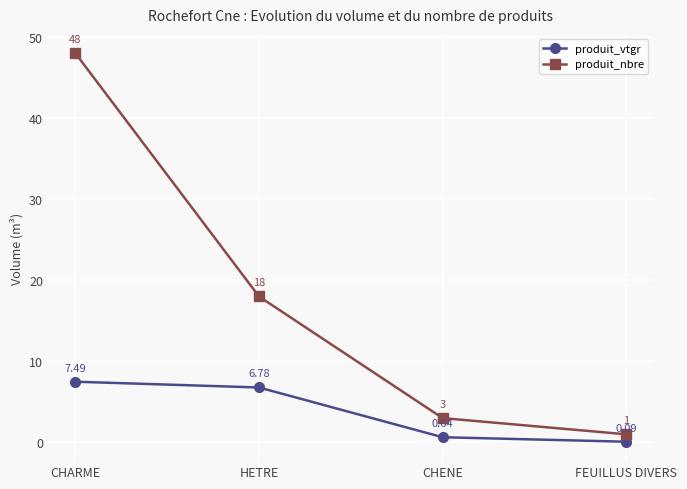

Rank the categories by produit_nbre value from highest to lowest.

CHARME, HETRE, CHENE, FEUILLUS DIVERS